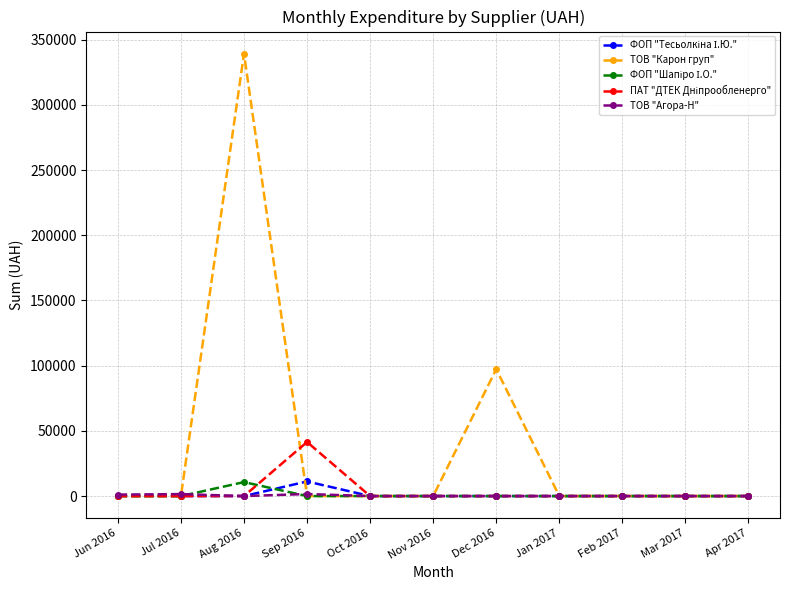

At which label is ТОВ "Карон груп" closest to 169636?

Dec 2016